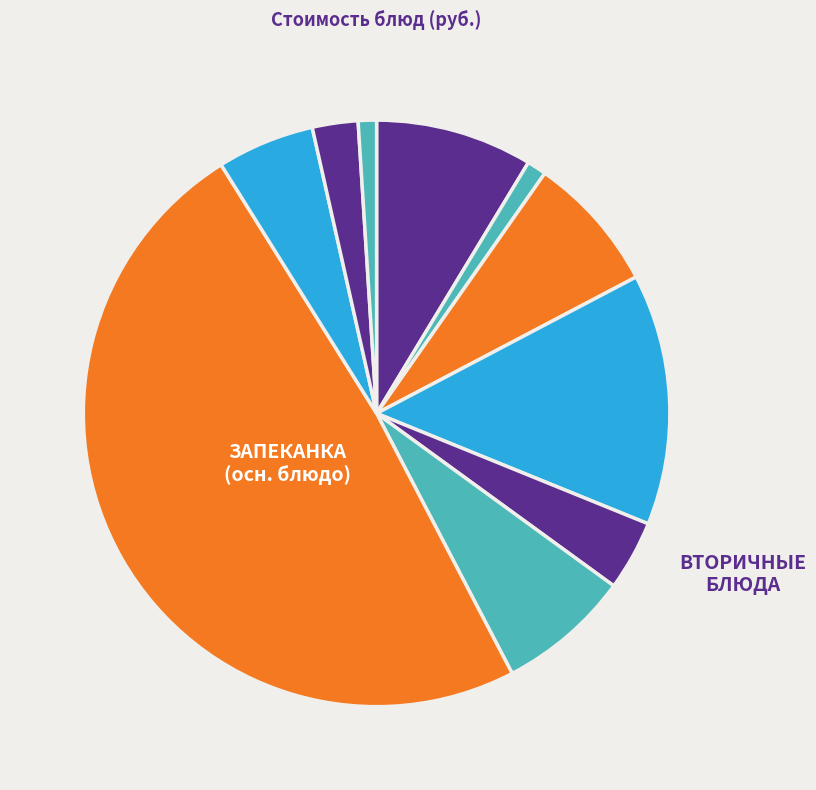

Which slice is the largest?

запеканка картофельная с мясом кур